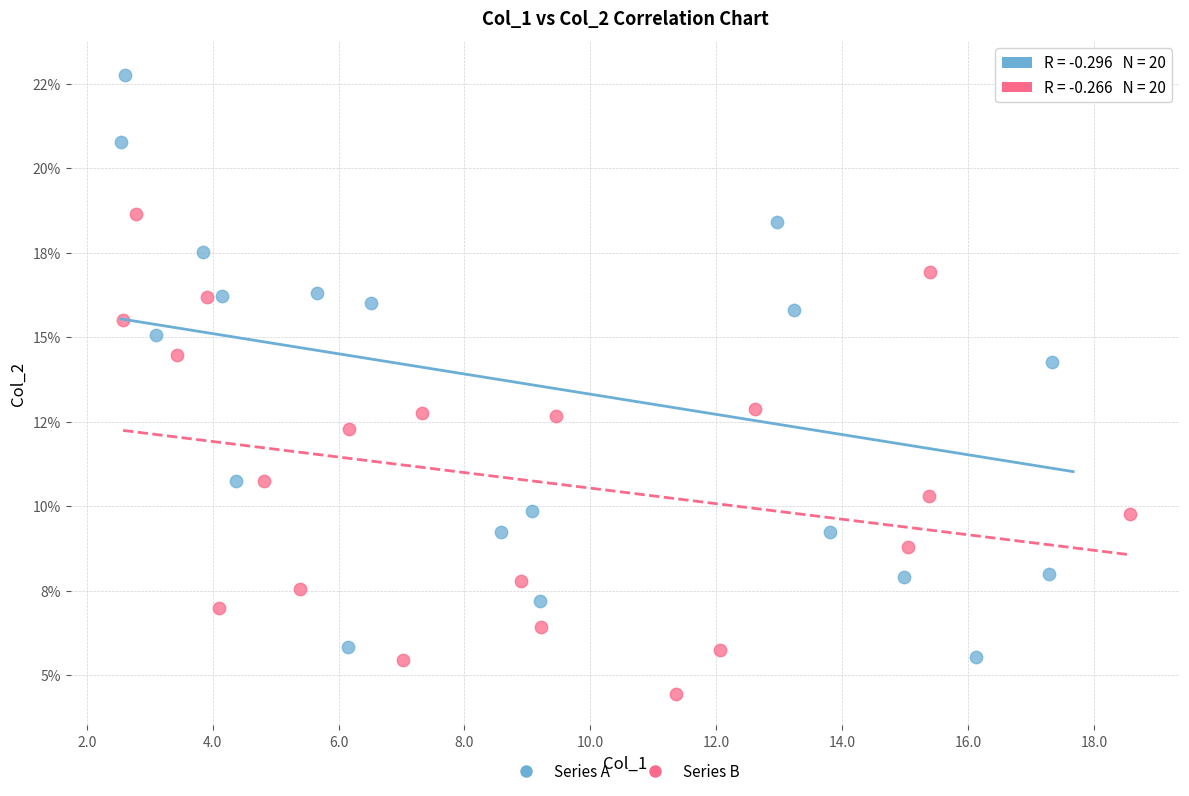

What are all the series names shown in the legend?

Series A, Series B